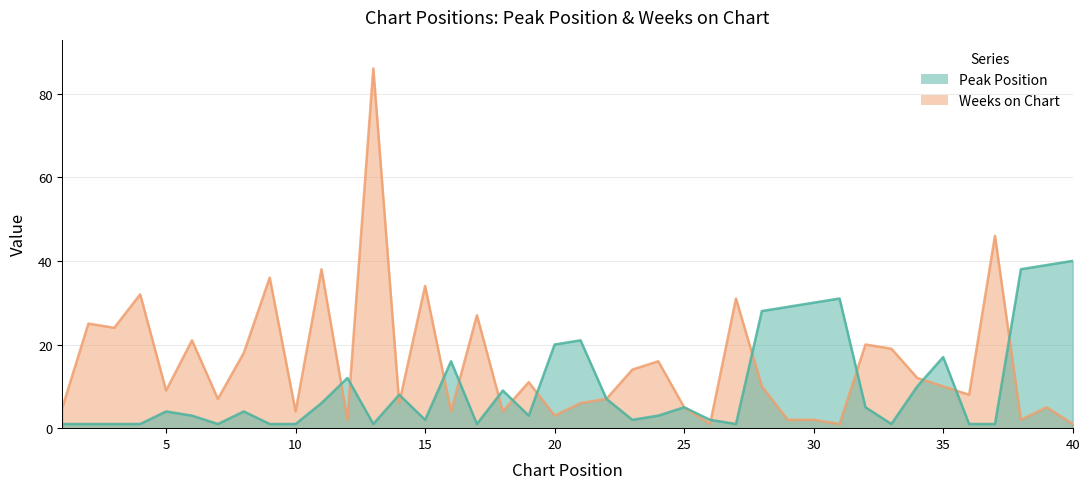

Reading left to right, transcribe all the data shown in this chart.

Peak Position: 1	1	1	1	4	3	1	4	1	1	6	12	1	8	2	16	1	9	3	20	21	7	2	3	5	2	1	28	29	30	31	5	1	10	17	1	1	38	39	40
Weeks on Chart: 5	25	24	32	9	21	7	18	36	4	38	2	86	6	34	4	27	4	11	3	6	7	14	16	5	1	31	10	2	2	1	20	19	12	10	8	46	2	5	1